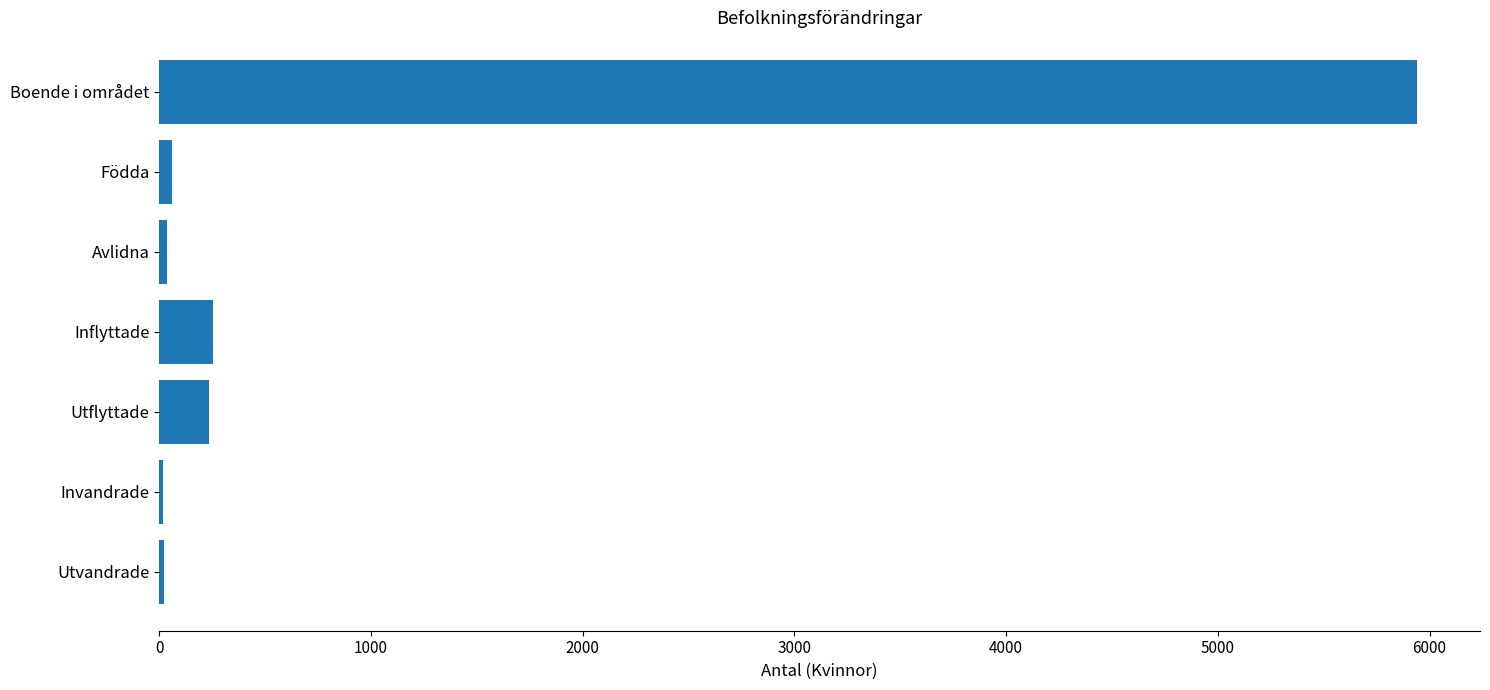

Is it true that the value at Boende i området is 5941?

True